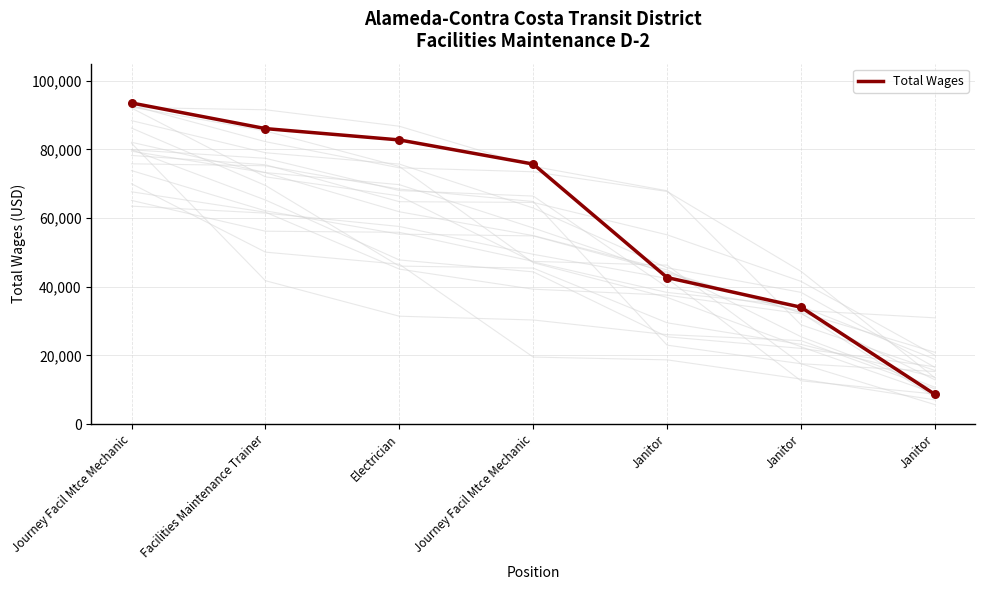

Which has a higher value, Facilities Maintenance Trainer or Janitor?

Facilities Maintenance Trainer